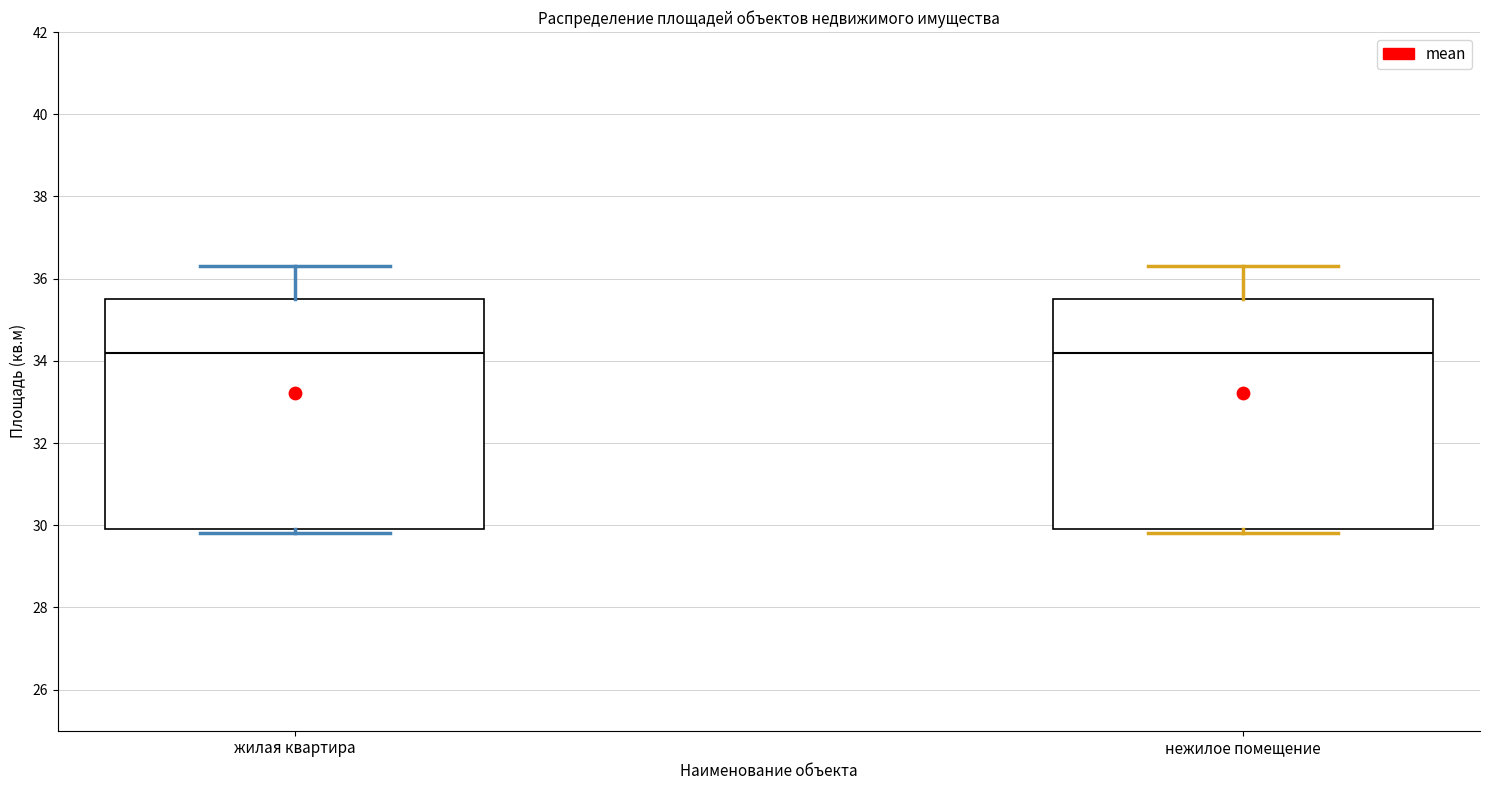

Reading left to right, read every box against the y-axis: the position of its median line, the range the box covers, and the ends of its whiskers. The values are not printed on the chart, so give them approximately, as read against the axis.

жилая квартира: median 34.2, box 30.0 to 35.6, whiskers 29.8 to 36.4
нежилое помещение: median 34.2, box 30.0 to 35.6, whiskers 29.8 to 36.4